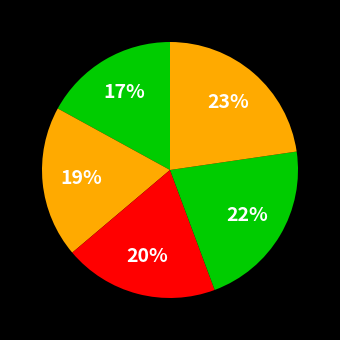

How many slices are in this pie chart?

5